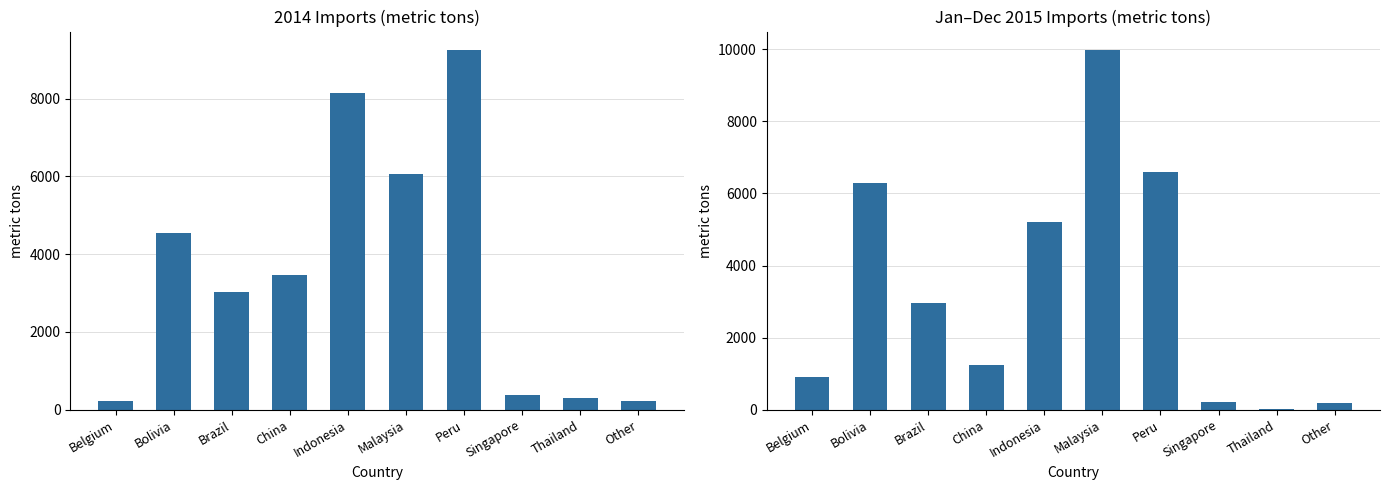

How many values exceed 2950?

4